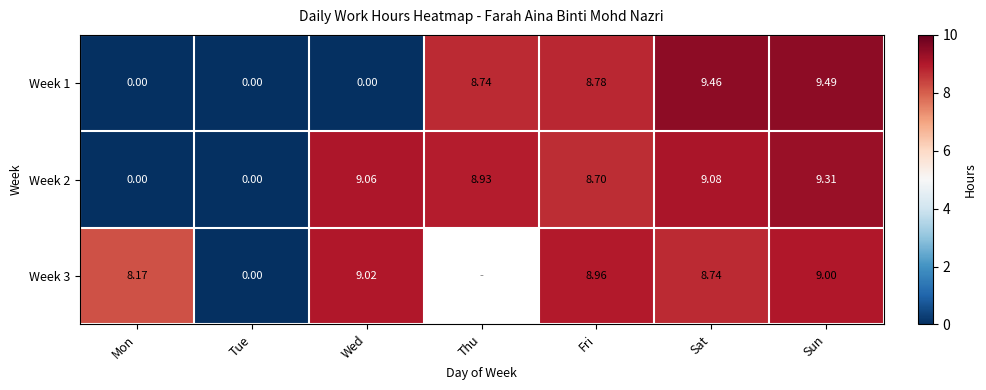

At which category is the sum across all series the highest?

Sun